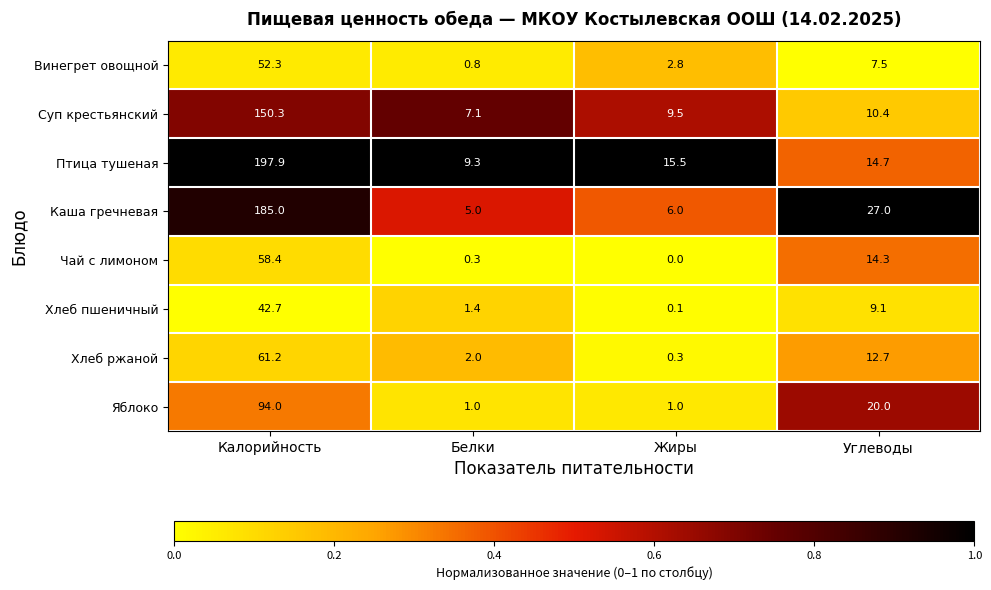

Which series has the largest total across all categories?

Птица тушеная